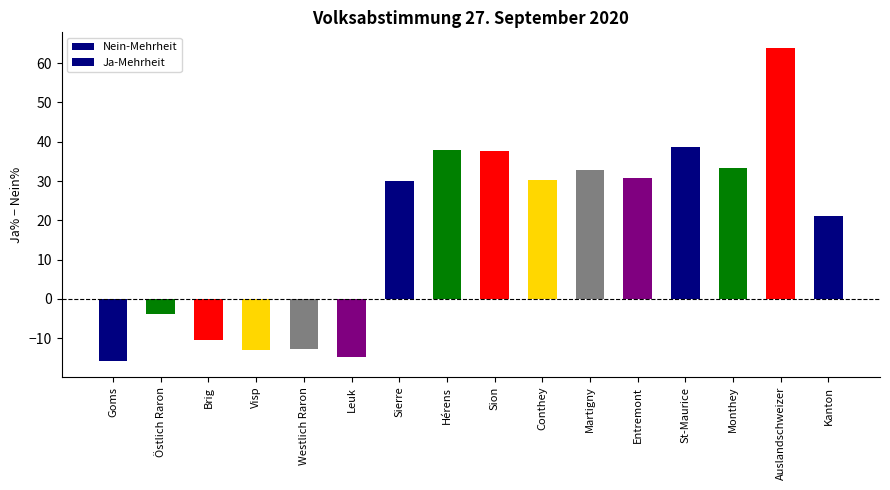

List the labels in order of value, smallest first.

Goms, Leuk, Visp, Westlich Raron, Brig, Östlich Raron, Kanton, Sierre, Conthey, Entremont, Martigny, Monthey, Sion, Hérens, St-Maurice, Auslandschweizer